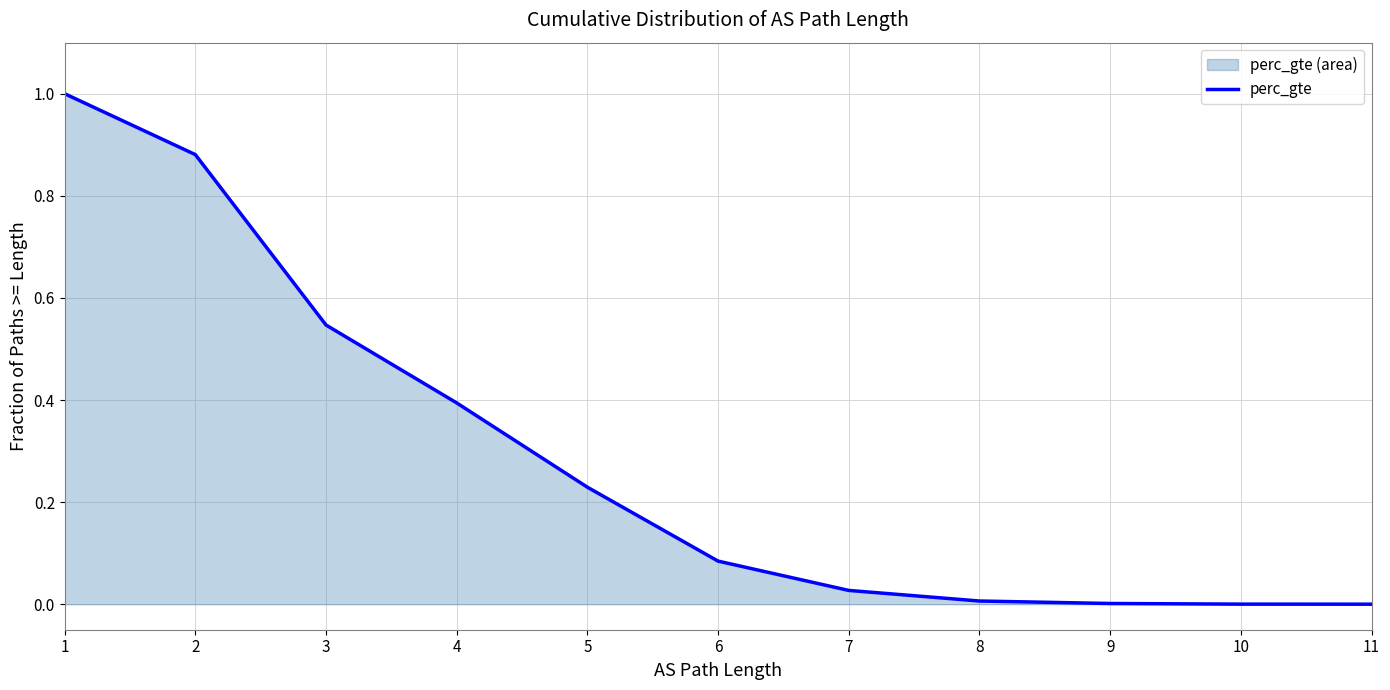

Between 11 and 11, which is larger?

11